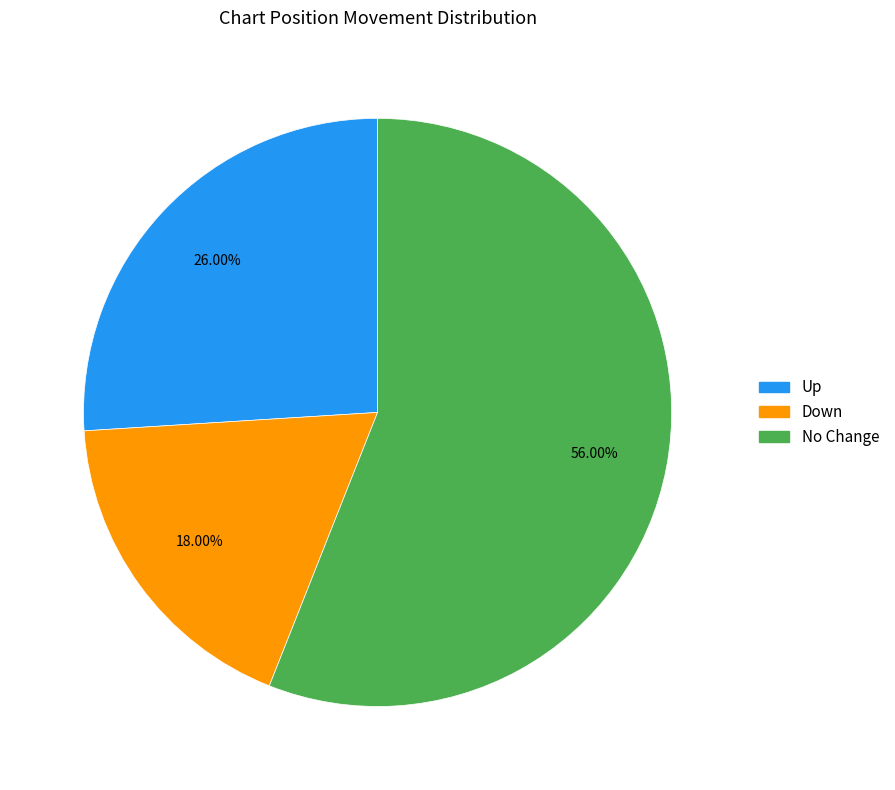

Is there any slice that represents more than half of the pie?

Yes